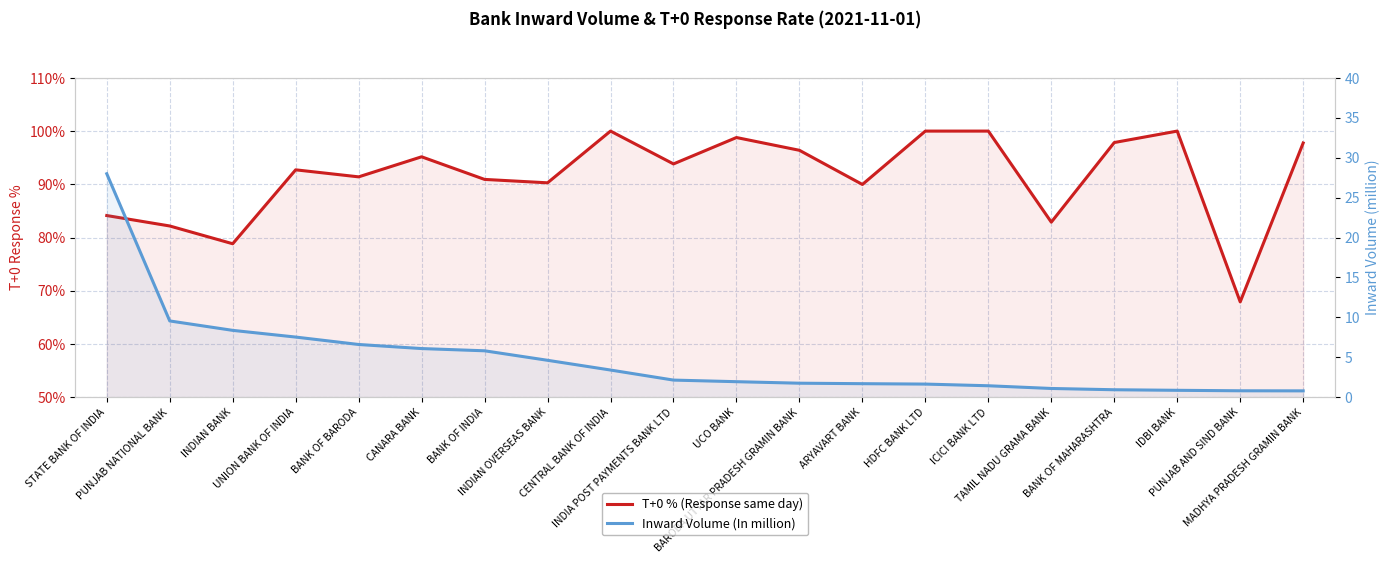

How many lines are shown in the chart?

2